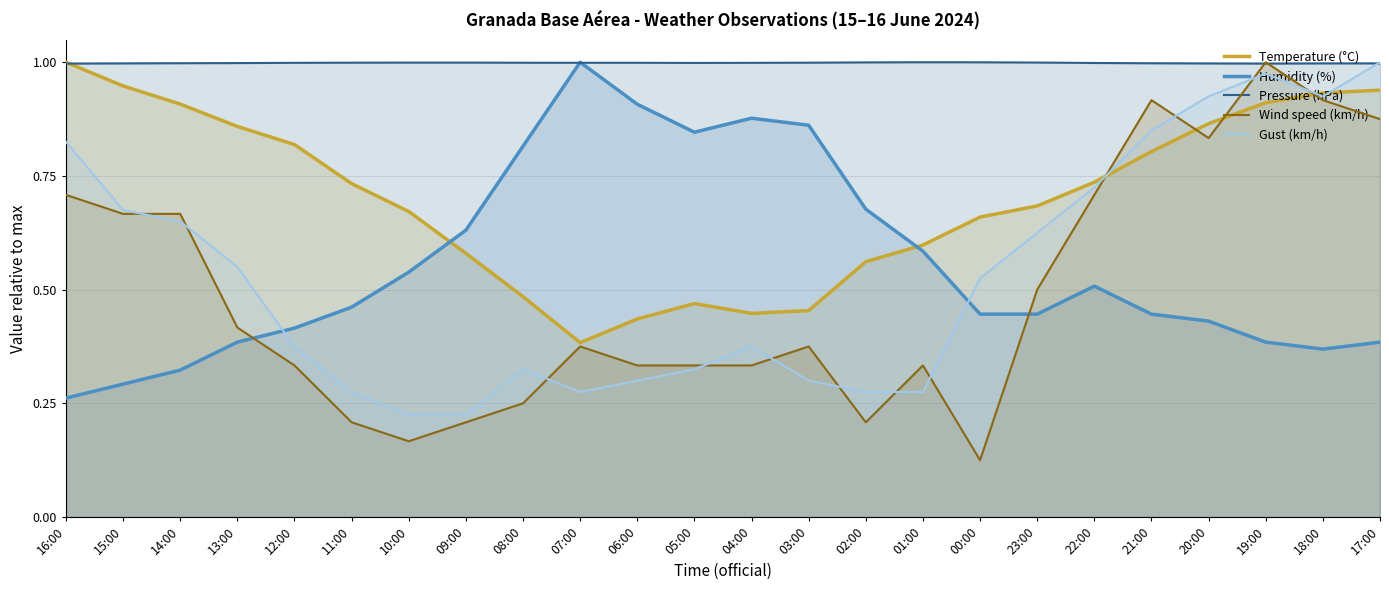

At which label is Wind speed (km/h) closest to 0?

00:00